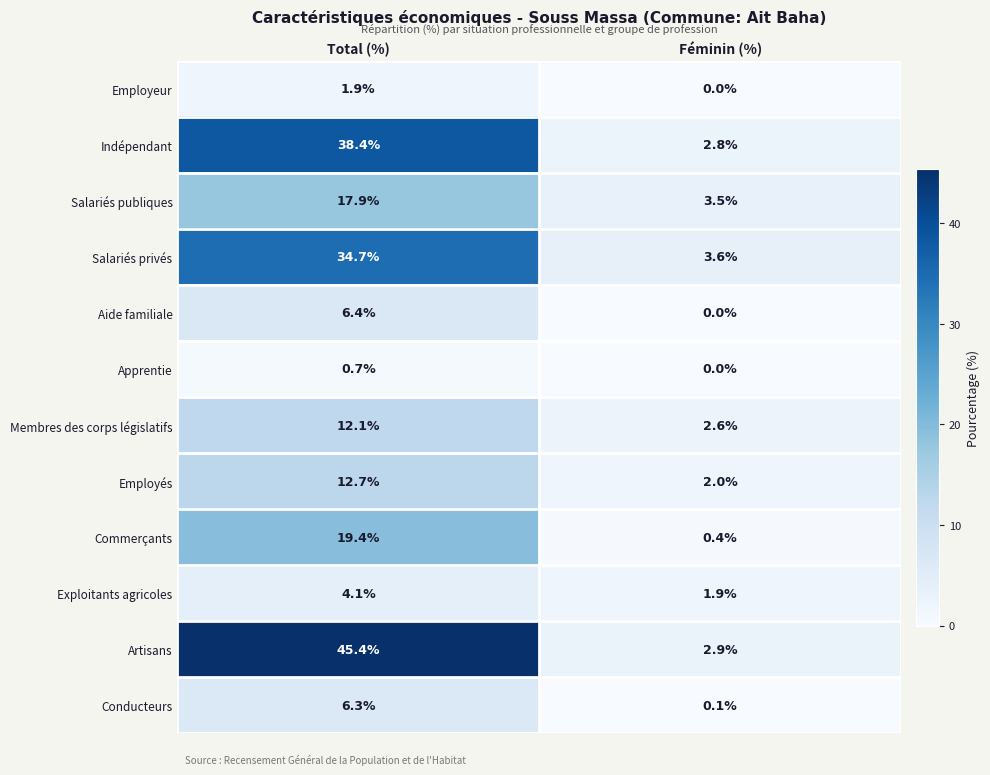

At how many categories does at least one series exceed 11?

1